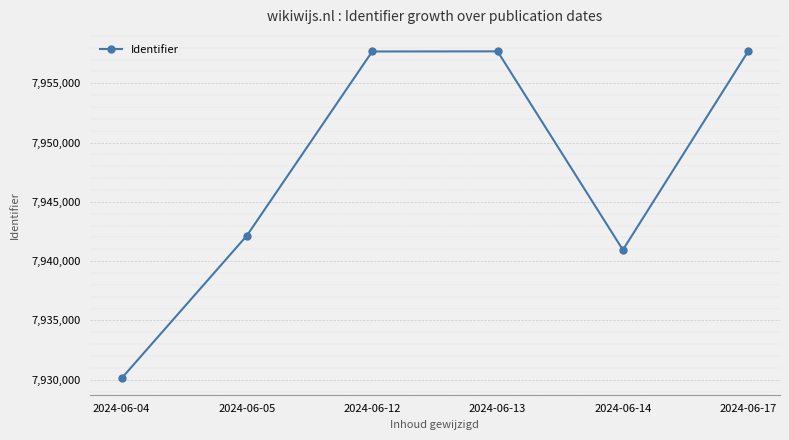

What is the ratio of the value at 2024-06-14 to the value at 2024-06-13?

1.0